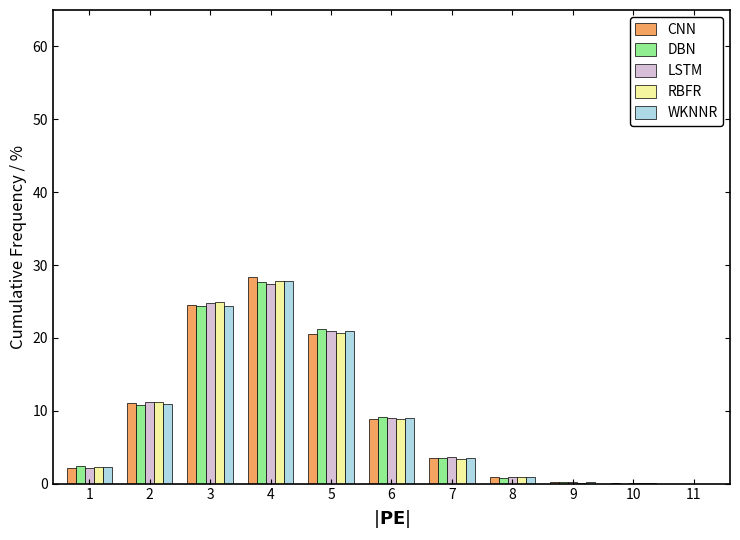

Is it true that CNN equals 0.0 at 11?

True